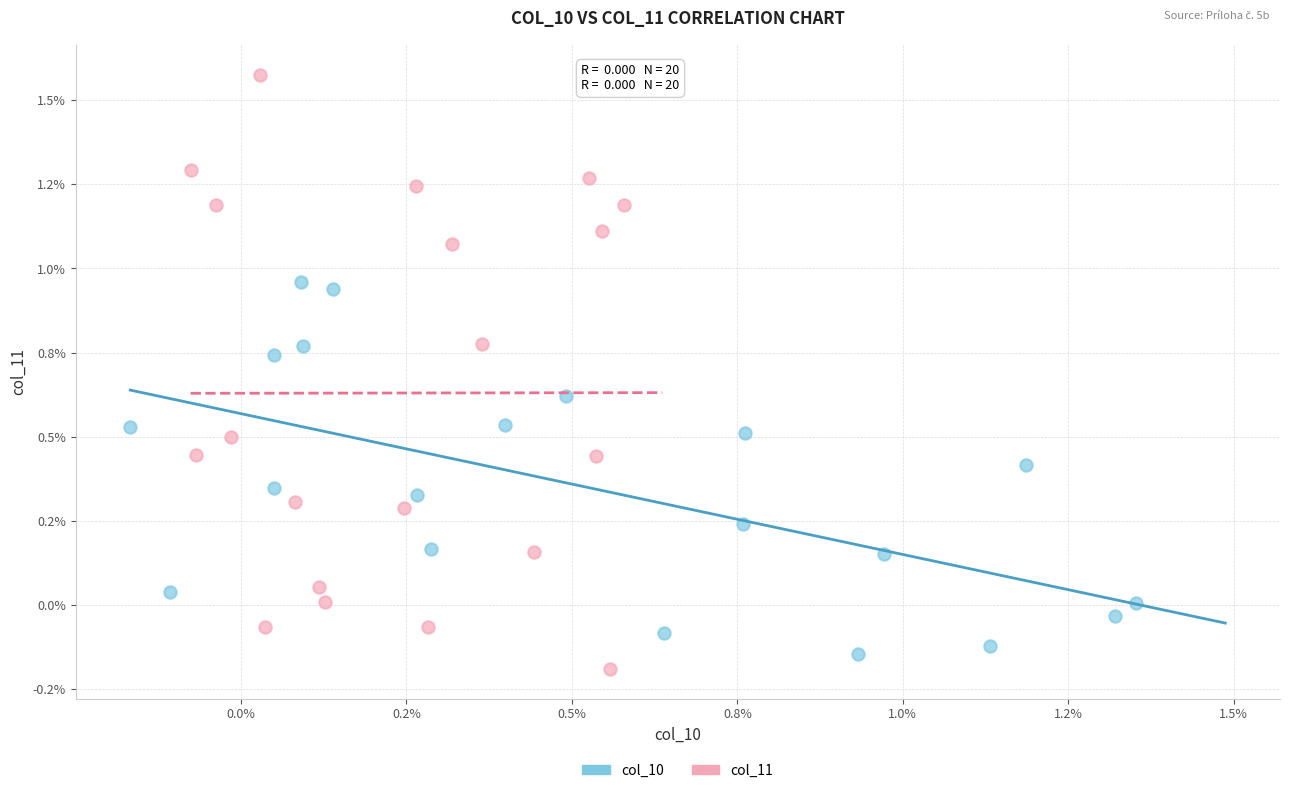

Which series has the widest spread of Y values?

col_11